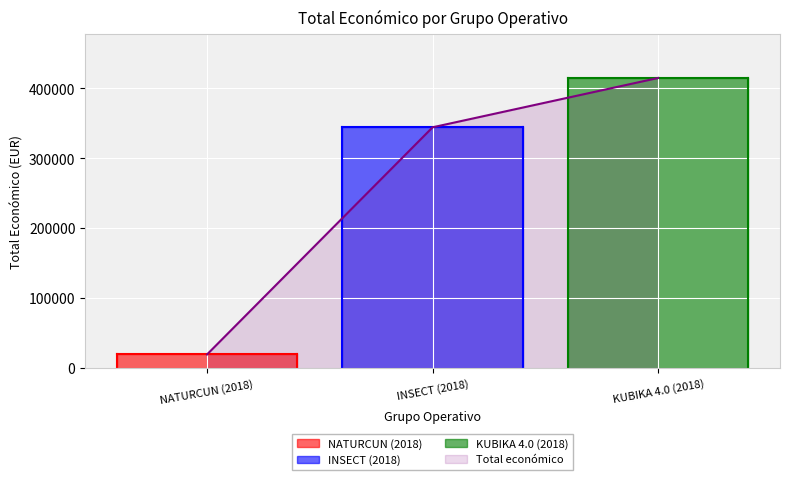

Which category has the lowest value in the Total económico series?

NATURCUN (2018)